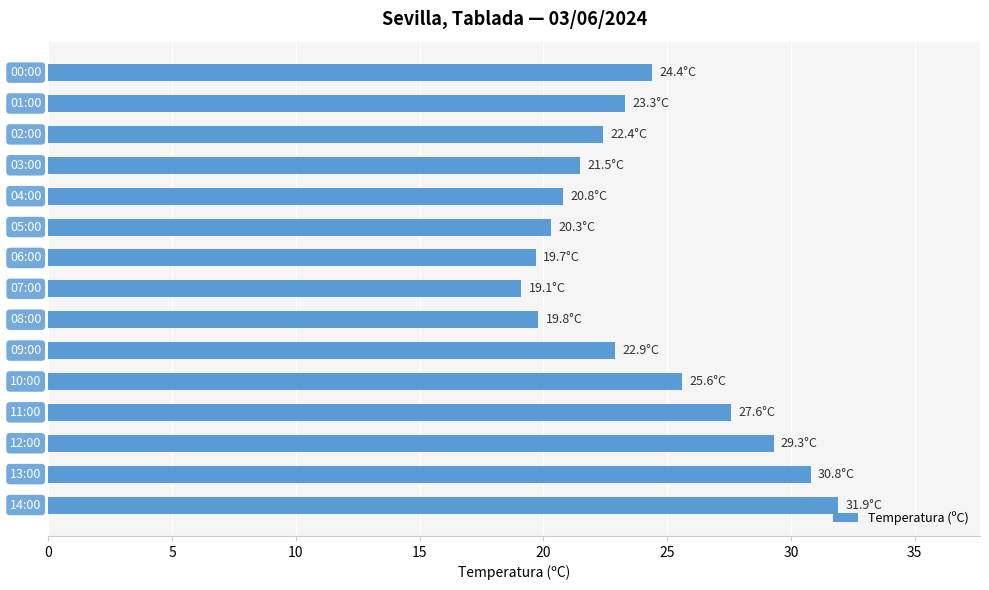

What is the average value?

24.0